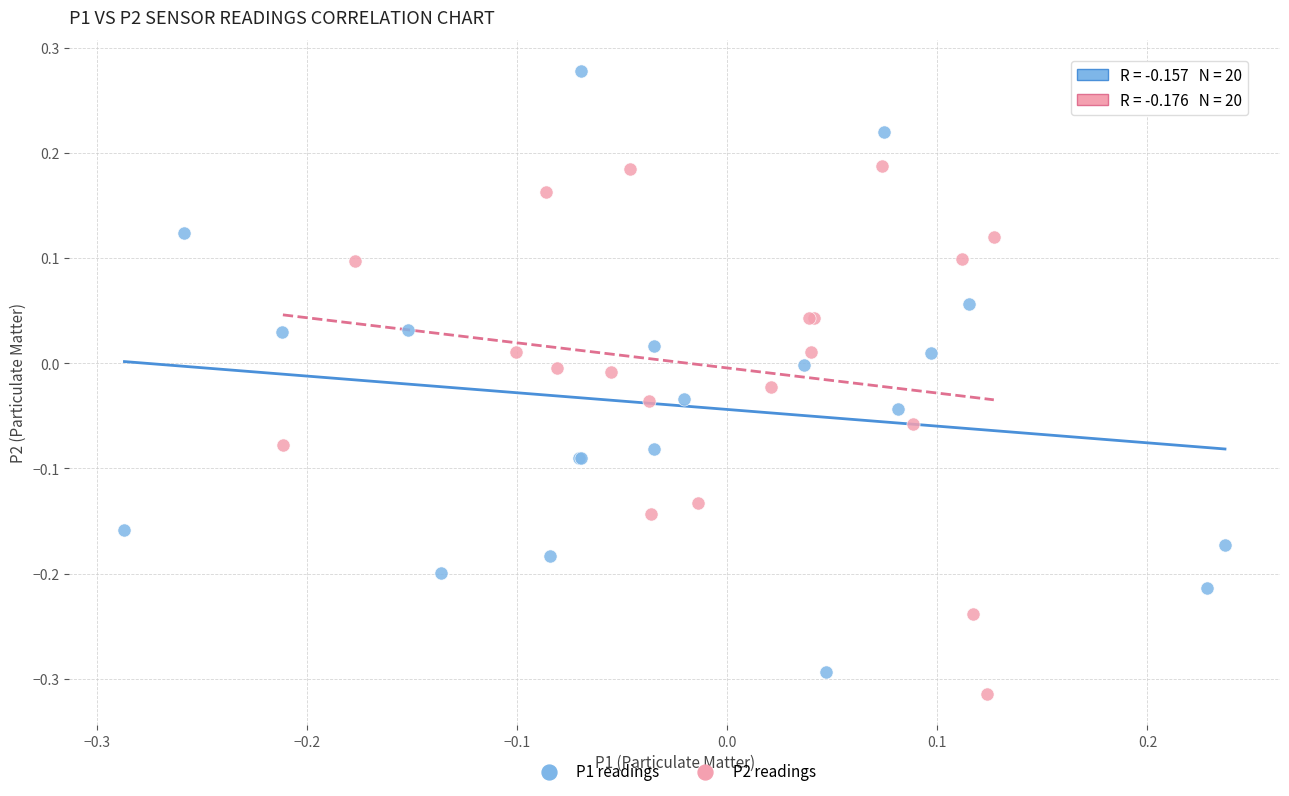

Which series reaches the maximum Y coordinate?

P1 readings